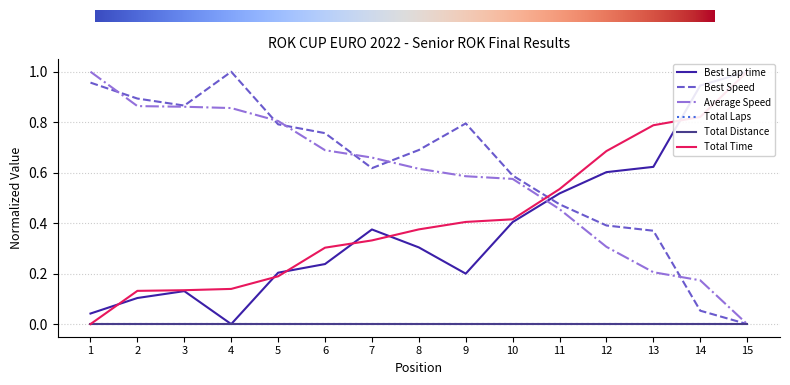

The Total Time series shows 0.8 at 13. True or false?

True